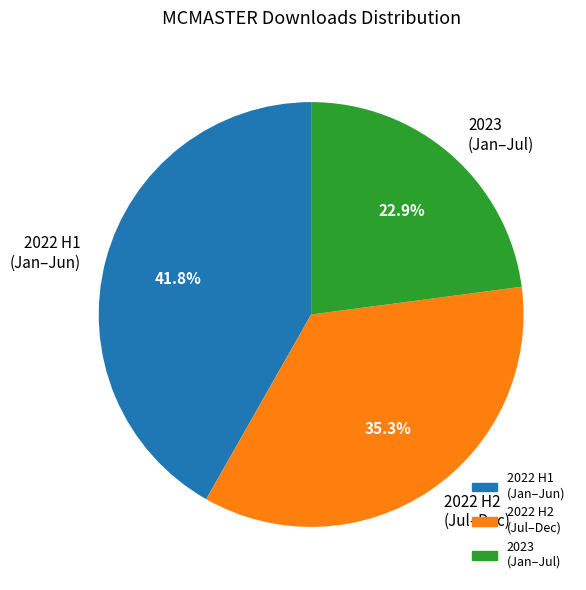

What is the smallest slice in the pie chart?

2023 (Jan–Jul)